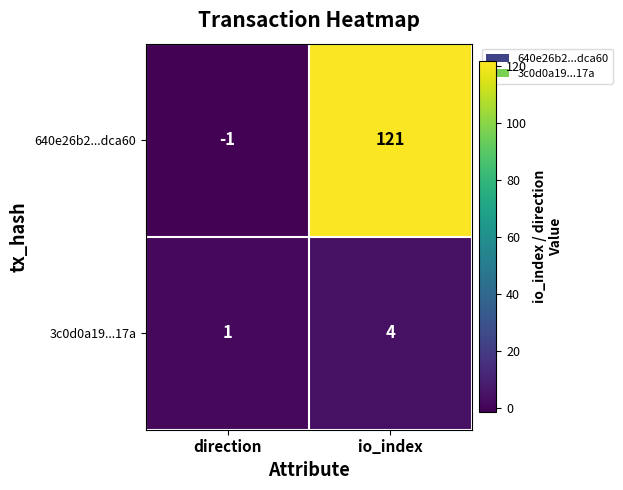

List the series in order of their overall mean, highest first.

640e26b2...dca60, 3c0d0a19...17a